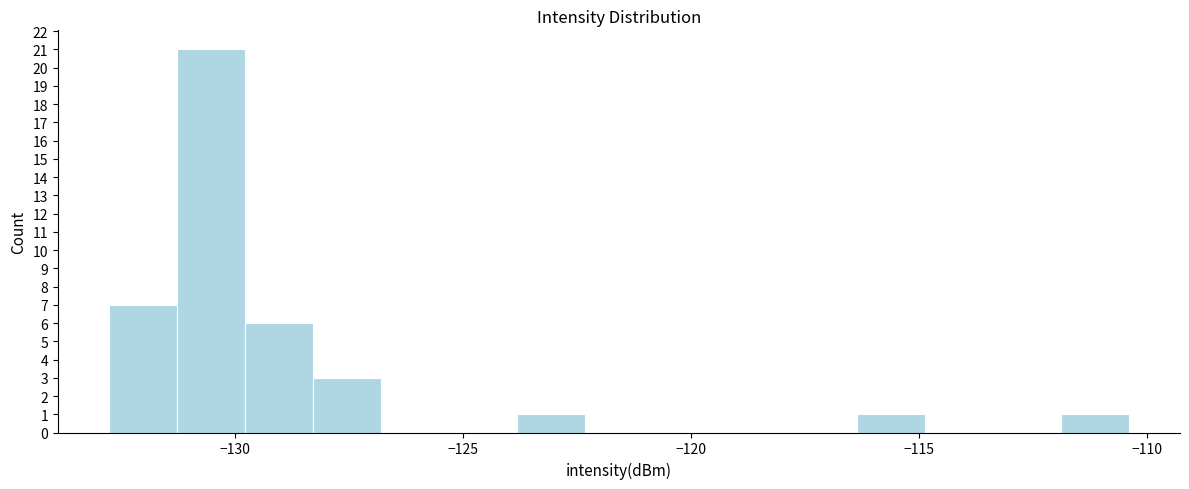

Around what value on the x-axis is the tallest bar? Give the approximate position of its centre, as read against the axis.

-130.5